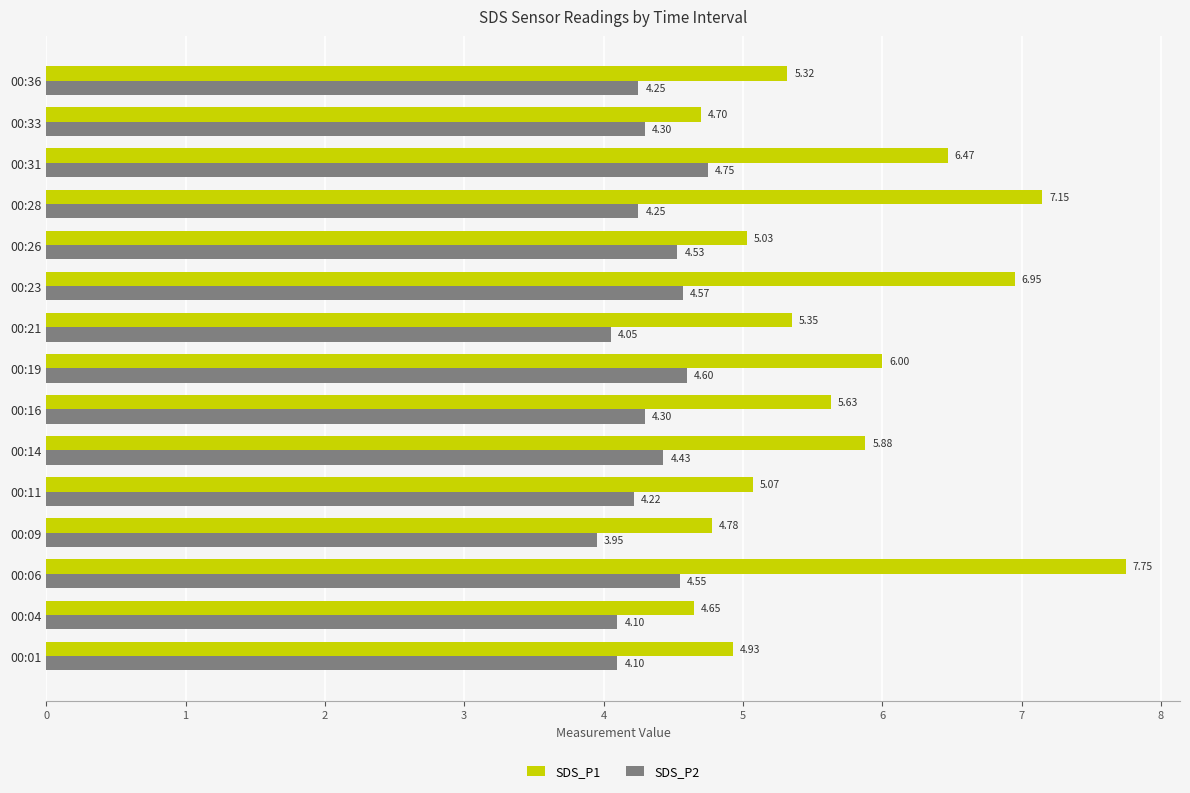

Which series has the largest total across all categories?

SDS_P1